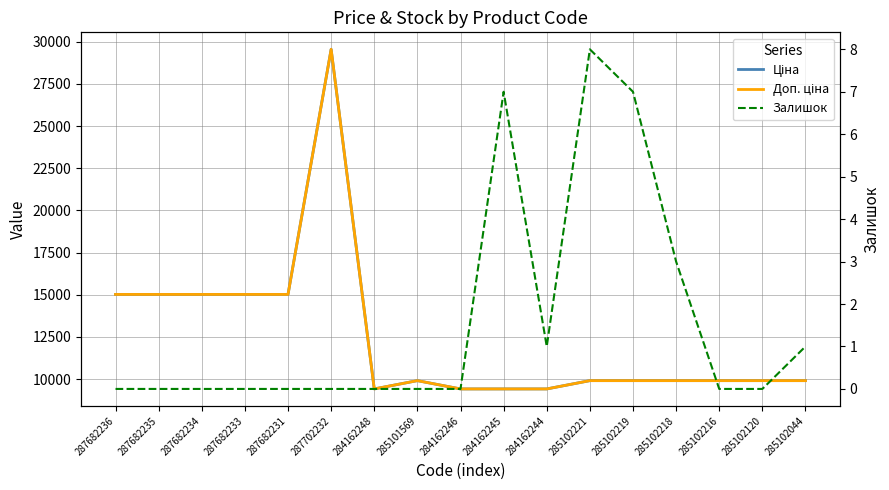

What is the approximate value of Ціна at 285101569?

9908.5